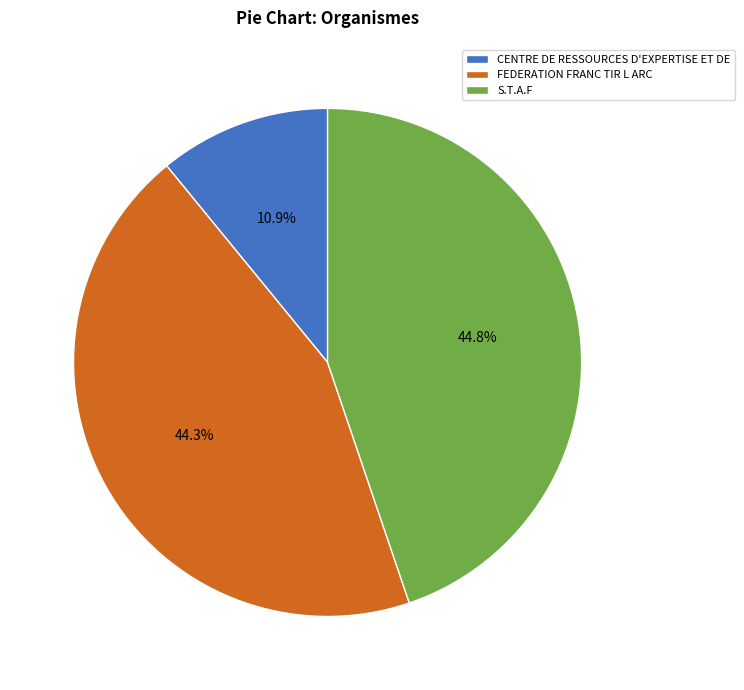

Which slice is the smallest?

CENTRE DE RESSOURCES D'EXPERTISE ET DE